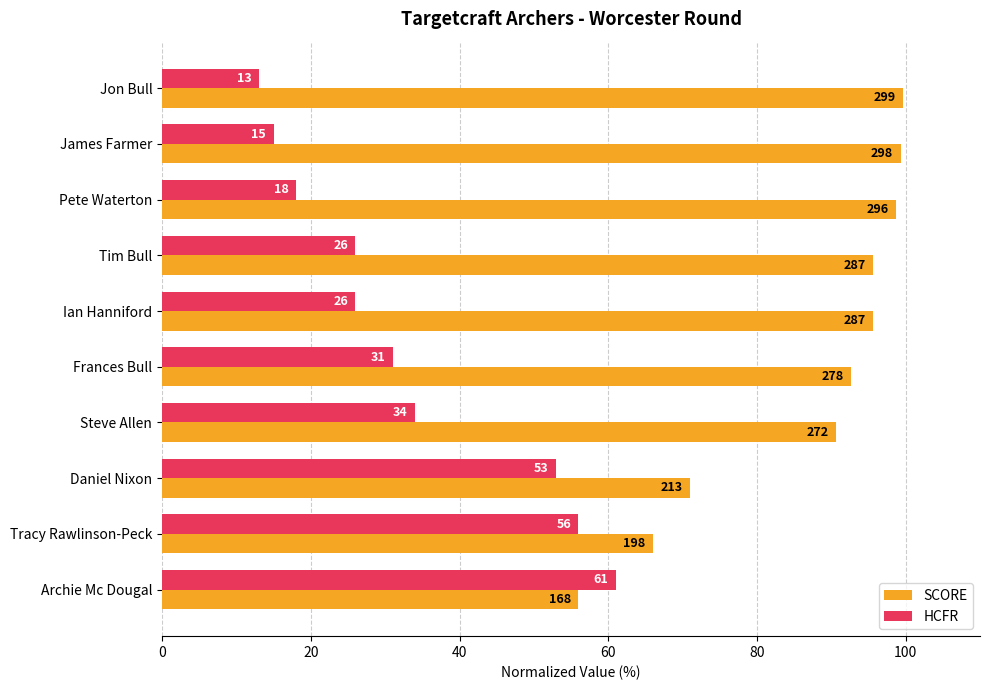

The value of SCORE at James Farmer is 156.7. True or false?

False